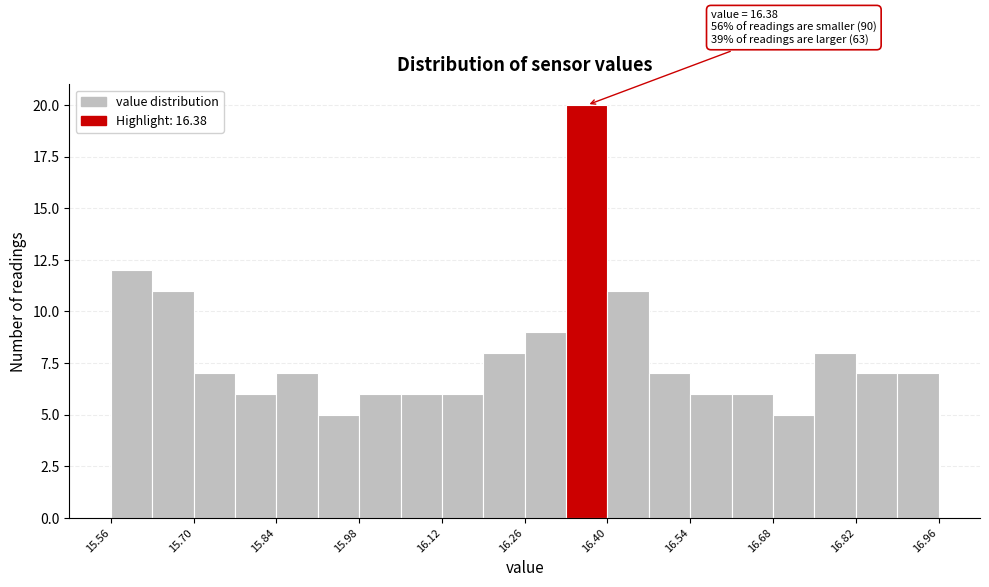

Around what value on the x-axis is the tallest bar? Give the approximate position of its centre, as read against the axis.

16.36